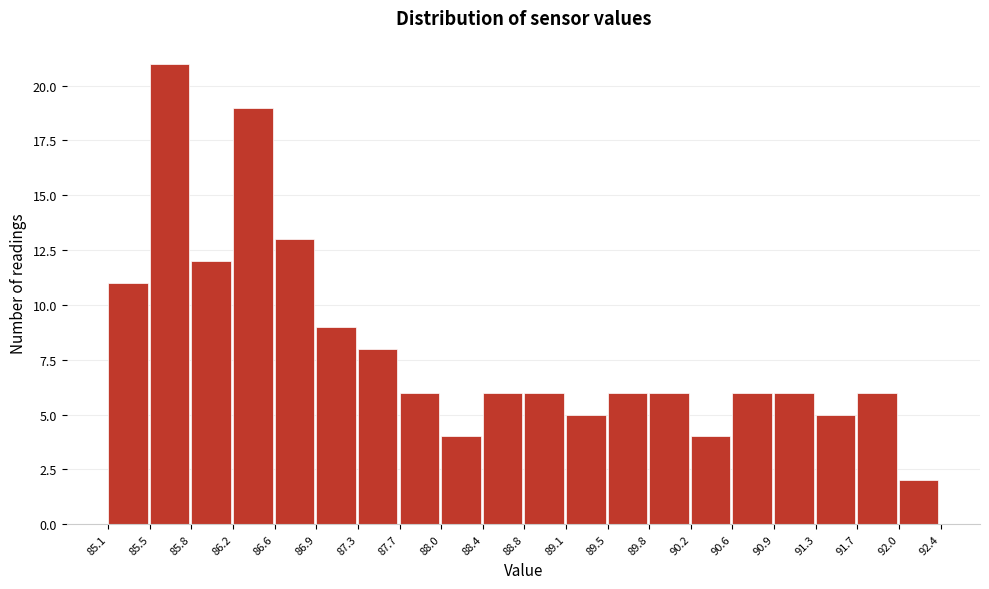

Reading left to right, transcribe this chart: for each bar, give the range it covers on the x-axis and its height. The values are not printed on the chart, so give them approximately, as read against the axis.

85.1 to 85.5: 11
85.5 to 85.8: 21
85.8 to 86.2: 12
86.2 to 86.6: 19
86.6 to 86.9: 13
86.9 to 87.3: 9
87.3 to 87.7: 8
87.7 to 88.0: 6
88.0 to 88.4: 4
88.4 to 88.8: 6
88.8 to 89.1: 6
89.1 to 89.5: 5
89.5 to 89.8: 6
89.8 to 90.2: 6
90.2 to 90.6: 4
90.6 to 90.9: 6
90.9 to 91.3: 6
91.3 to 91.7: 5
91.7 to 92.0: 6
92.0 to 92.4: 2